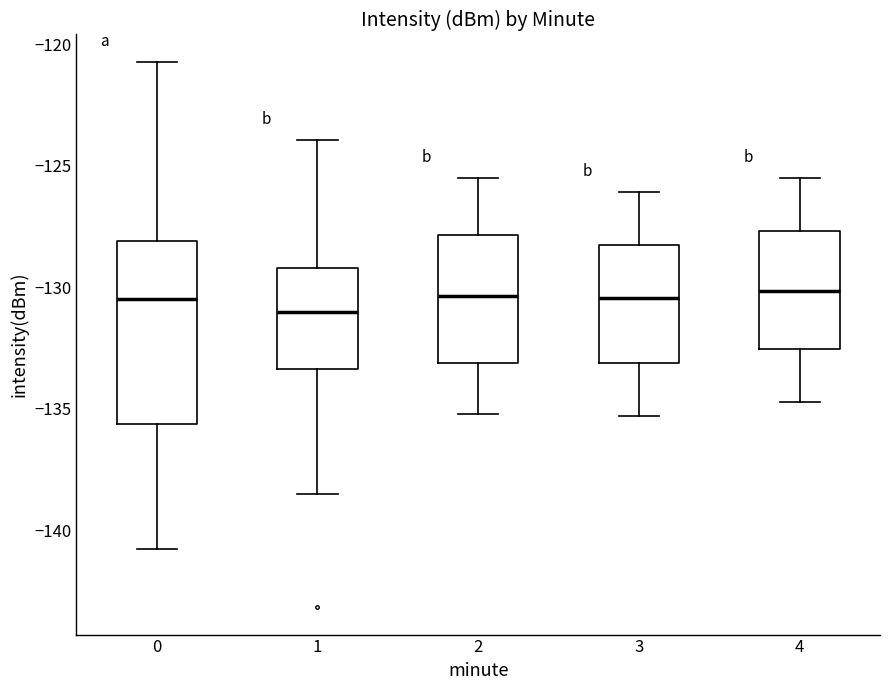

Reading left to right, read every box against the y-axis: the position of its median line, the range the box covers, and the ends of its whiskers. The values are not printed on the chart, so give them approximately, as read against the axis.

0: median -130.5, box -135.5 to -128.0, whiskers -140.5 to -120.5
1: median -131.0, box -133.5 to -129.0, whiskers -138.5 to -124.0
2: median -130.5, box -133.0 to -128.0, whiskers -135.0 to -125.5
3: median -130.5, box -133.0 to -128.5, whiskers -135.5 to -126.0
4: median -130.0, box -132.5 to -127.5, whiskers -134.5 to -125.5